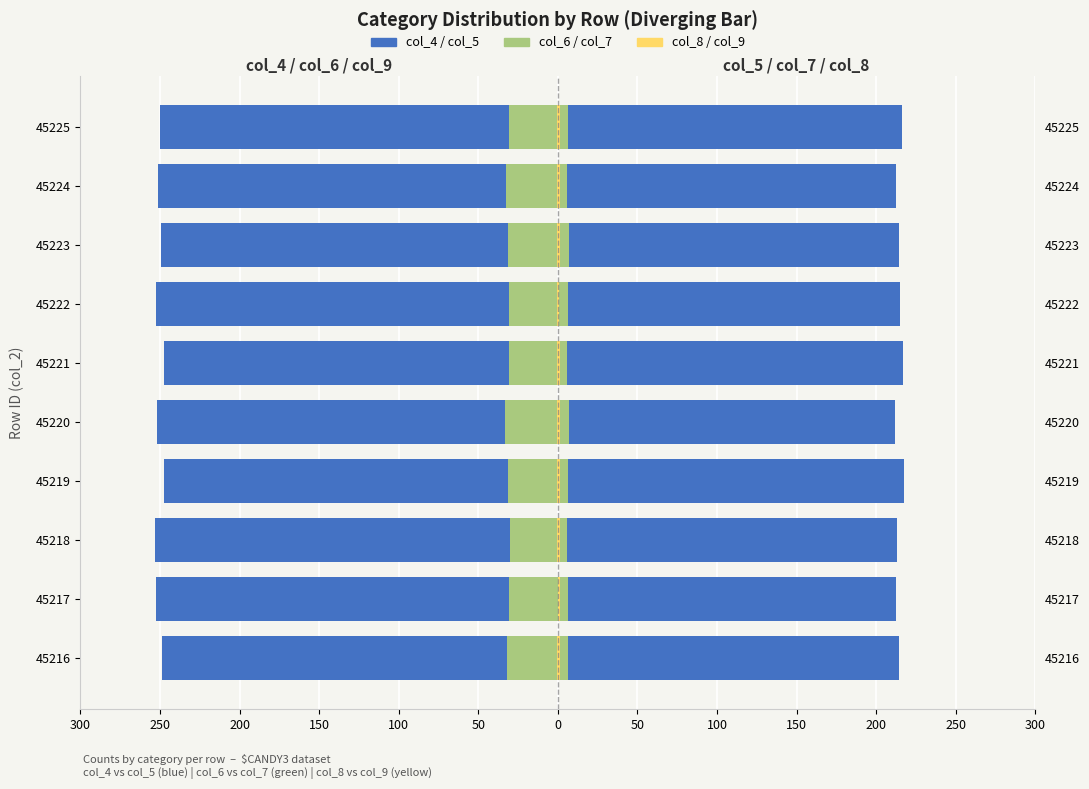

Which series has the widest spread of values?

col_4